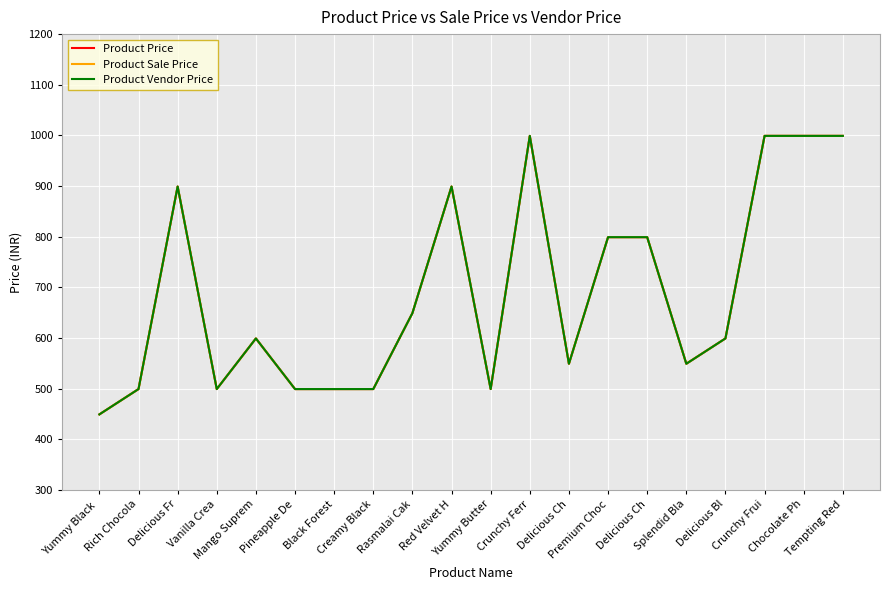

Does the chart have visible grid lines?

Yes